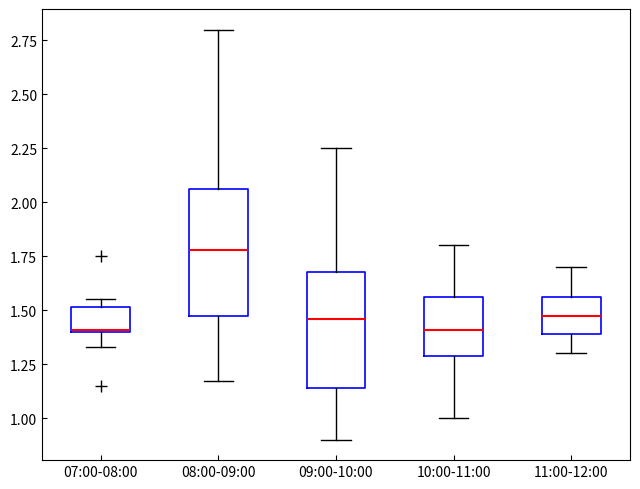

Where is the upper edge of the box for 07:00-08:00 on the y-axis? The values are not printed on the chart, so give them approximately, as read against the axis.

1.50